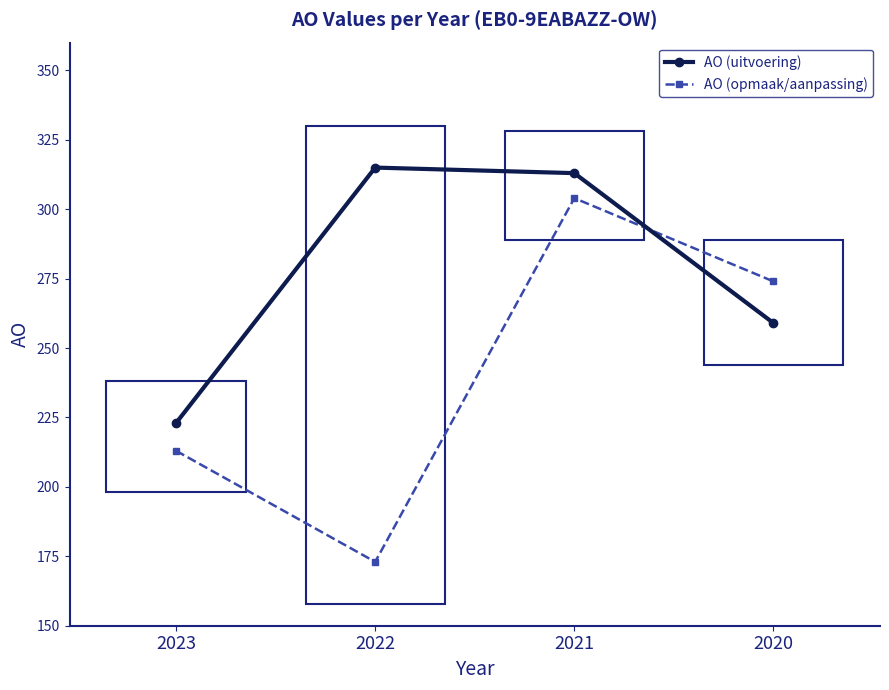

At which category is the sum across all series the highest?

2021